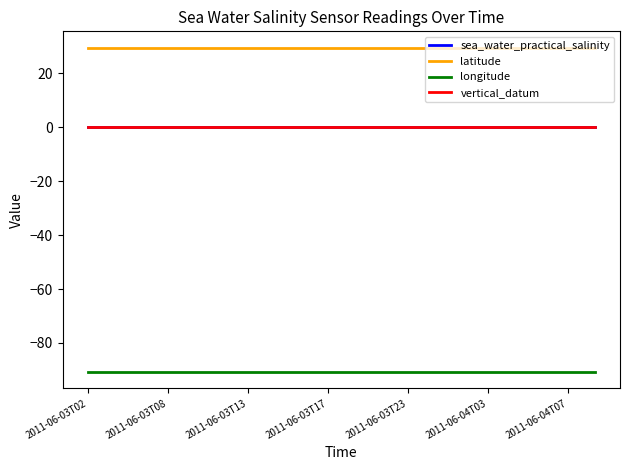

True or false: latitude and sea_water_practical_salinity cross at least once.

False